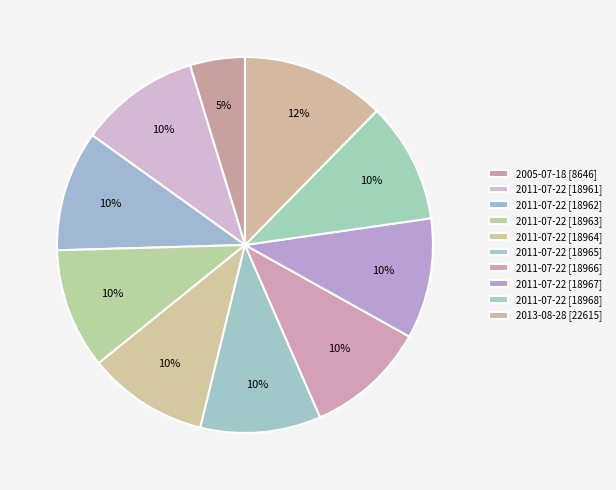

How many segments does this pie chart have?

10